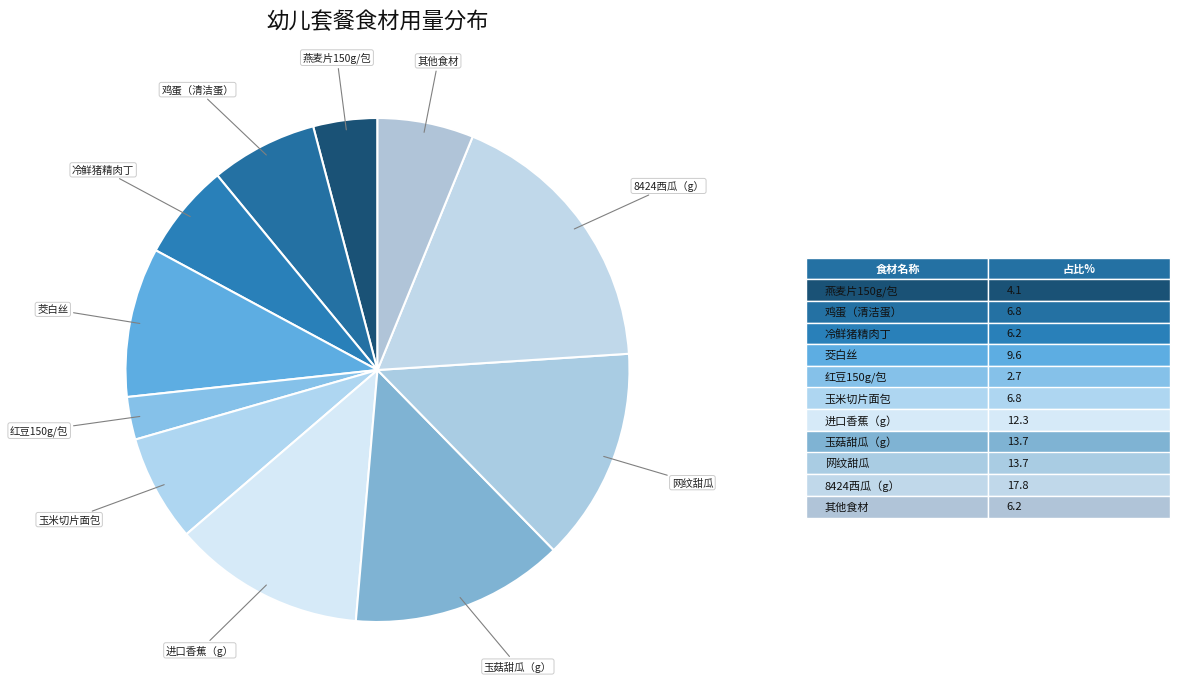

How many slices are in this pie chart?

11